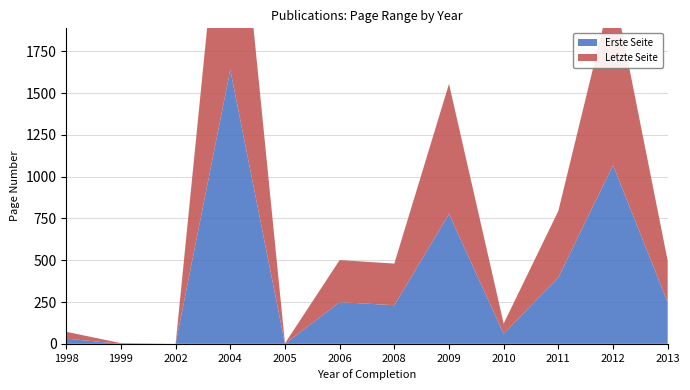

Reading right to left, extract all data points from this chart.

Erste Seite: 2013=248	2012=1068	2011=397	2010=60	2009=777	2008=231	2006=249	2005=0	2004=1639	2002=0	1999=0	1998=31
Letzte Seite: 2013=249	2012=1071	2011=398	2010=61	2009=778	2008=249	2006=252	2005=3	2004=1641	2002=0	1999=4	1998=41